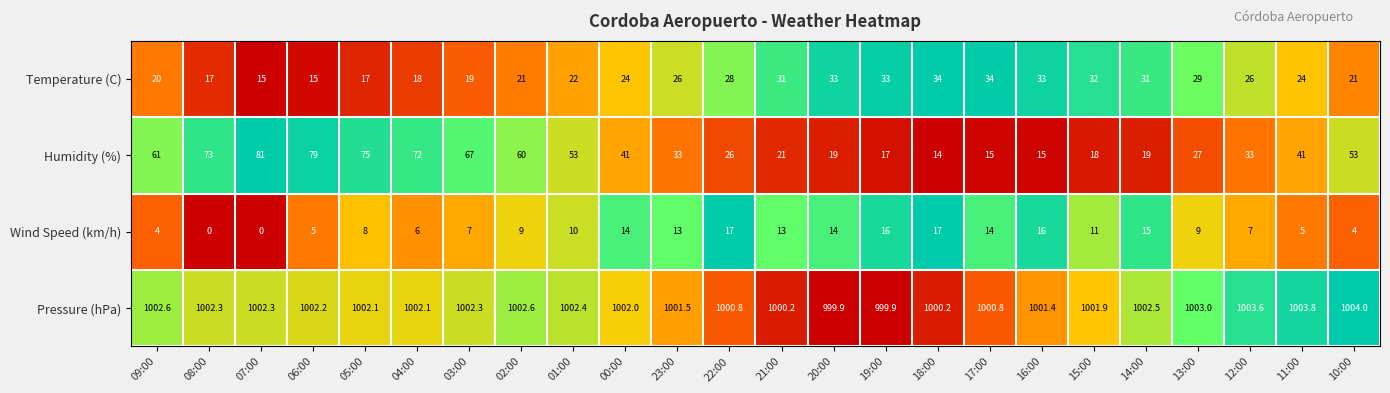

The value of Humidity (%) at 13:00 is 36.0. True or false?

False